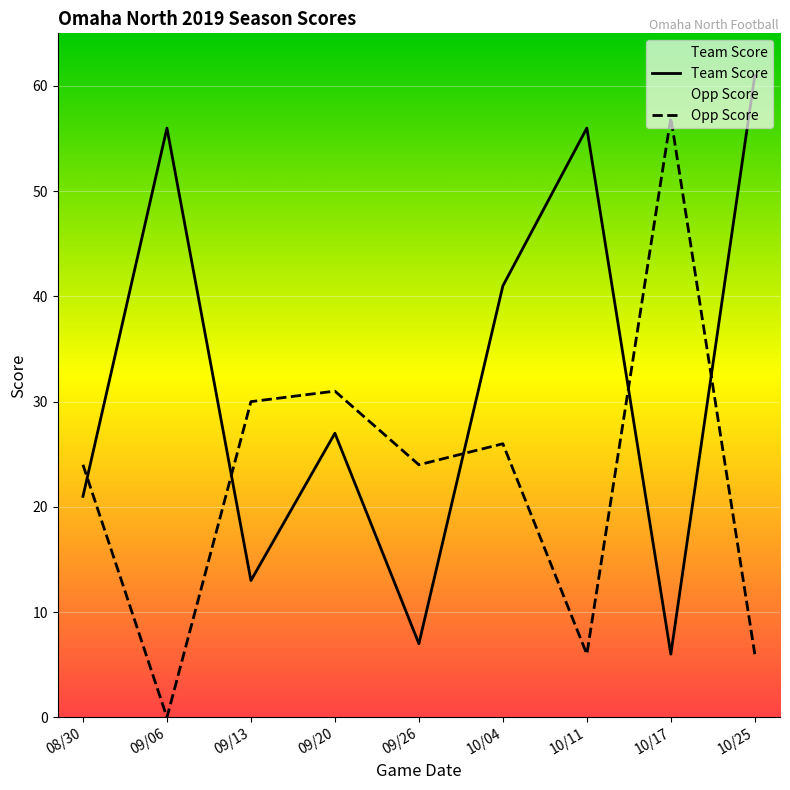

What is the difference between the Team Score values at 09/13 and 08/30?

8